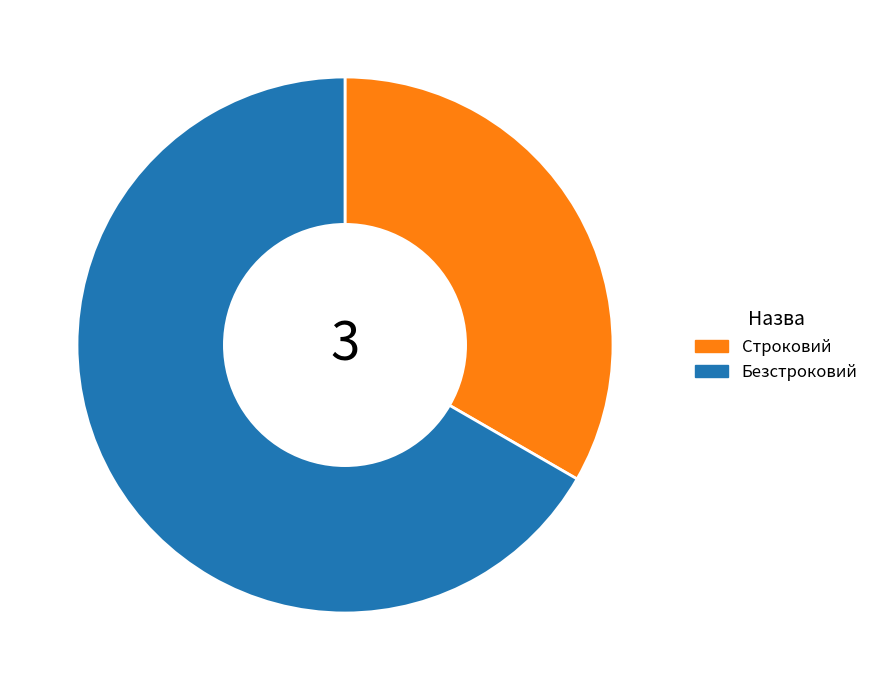

Do Строковий and Безстроковий together represent more than half of the pie?

Yes